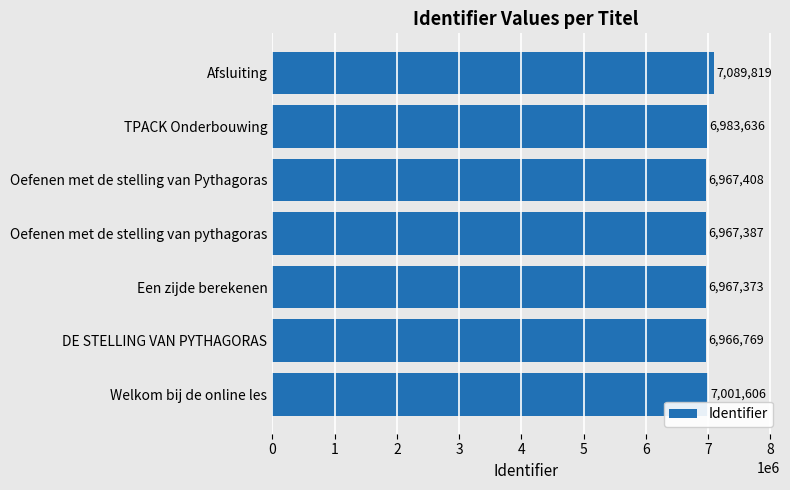

The chart shows a value of 7089819 at Afsluiting. True or false?

True